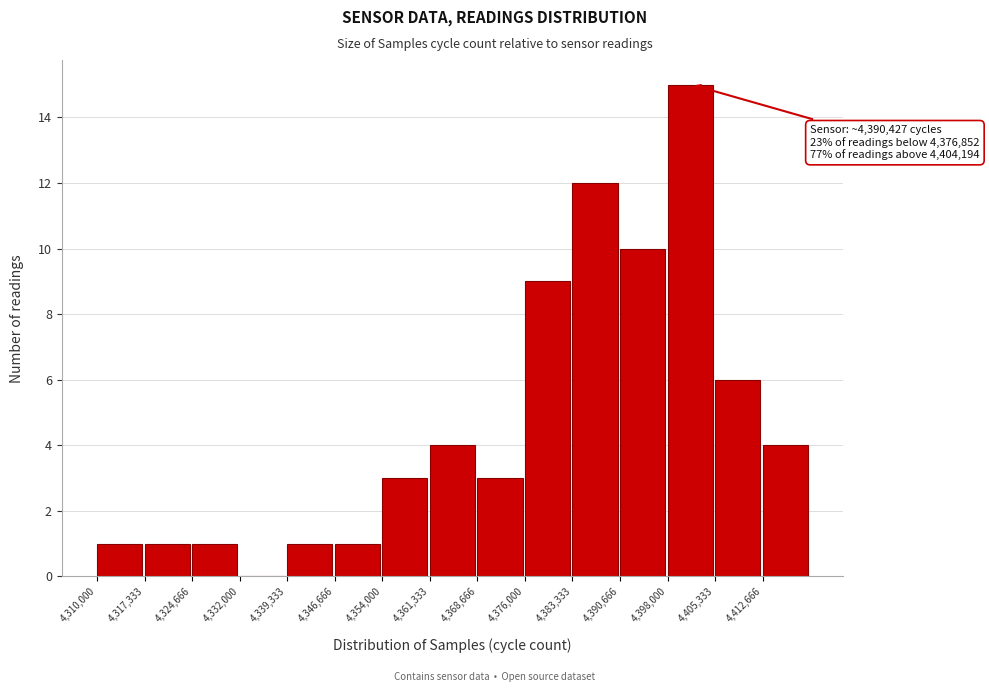

Over which range of the x-axis is the bar tallest?

4398000 to 4405000